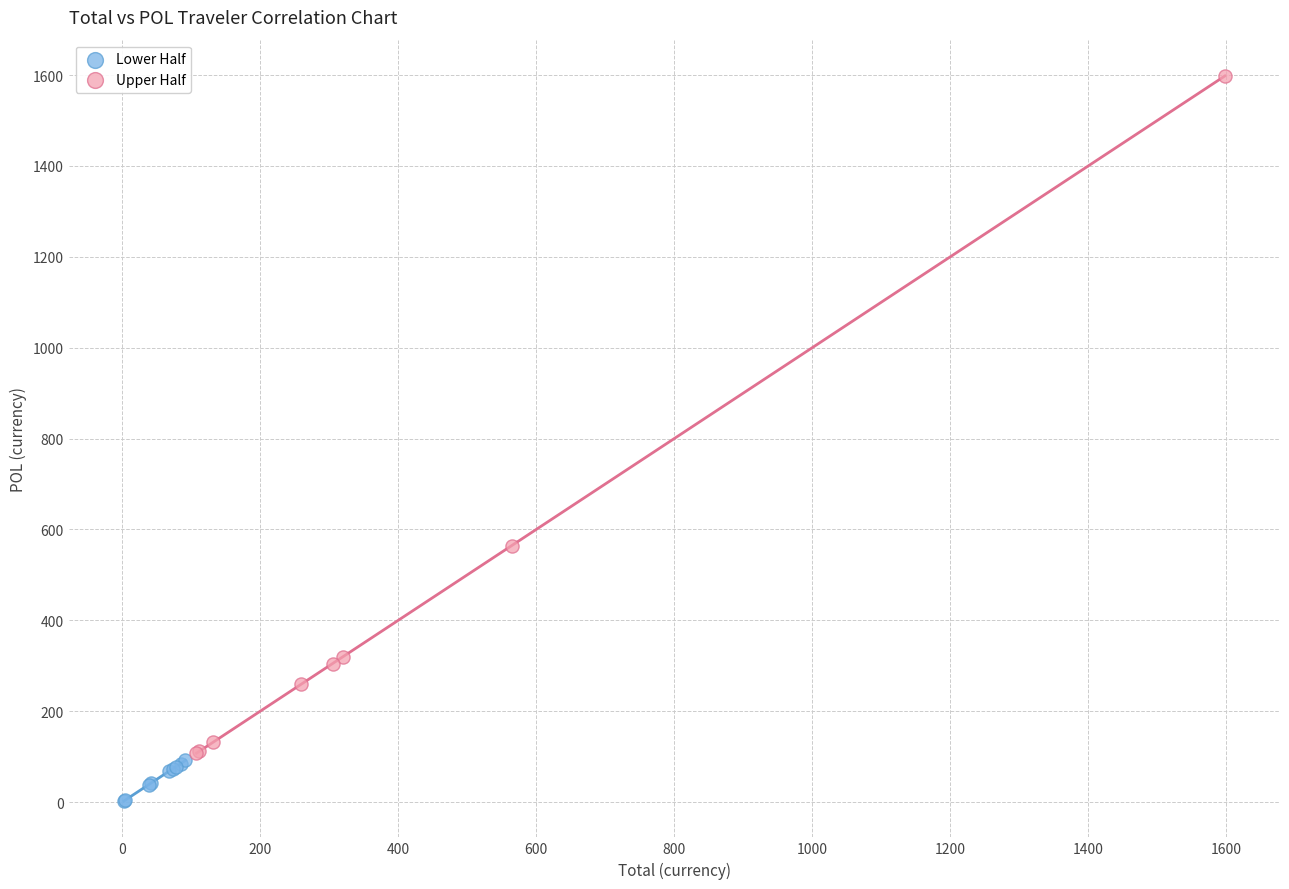

Which series reaches the maximum Y coordinate?

Upper Half